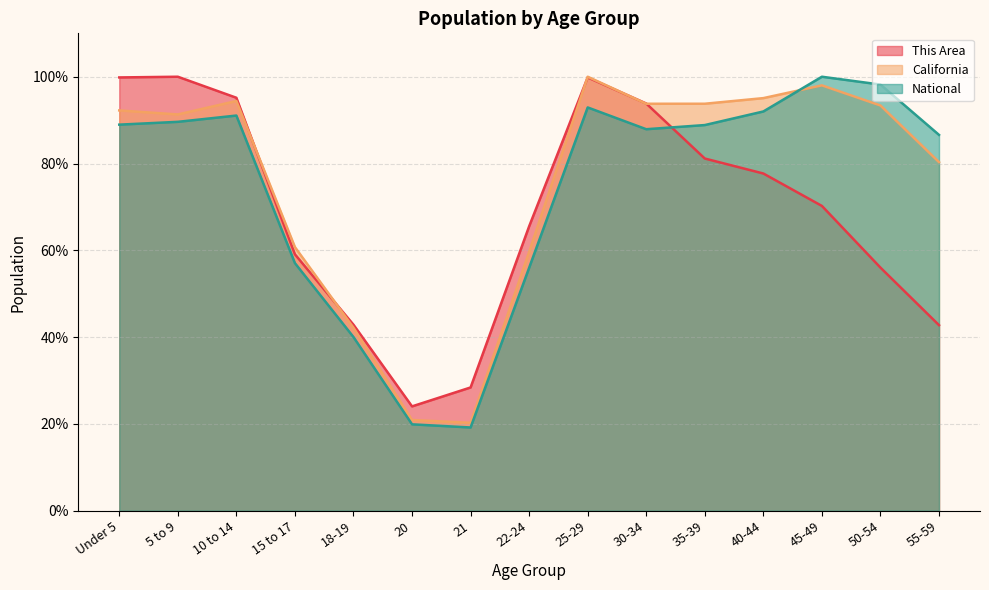

Which series changed the most between 21 and 22-24?

California